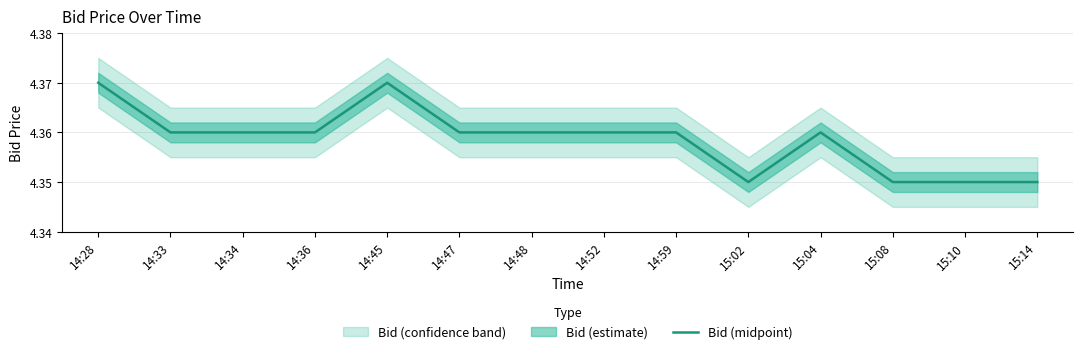

Reading left to right, what are all the values shown in this chart?

14:28=4.4	14:33=4.4	14:34=4.4	14:36=4.4	14:45=4.4	14:47=4.4	14:48=4.4	14:52=4.4	14:59=4.4	15:02=4.3	15:04=4.4	15:08=4.3	15:10=4.3	15:14=4.3